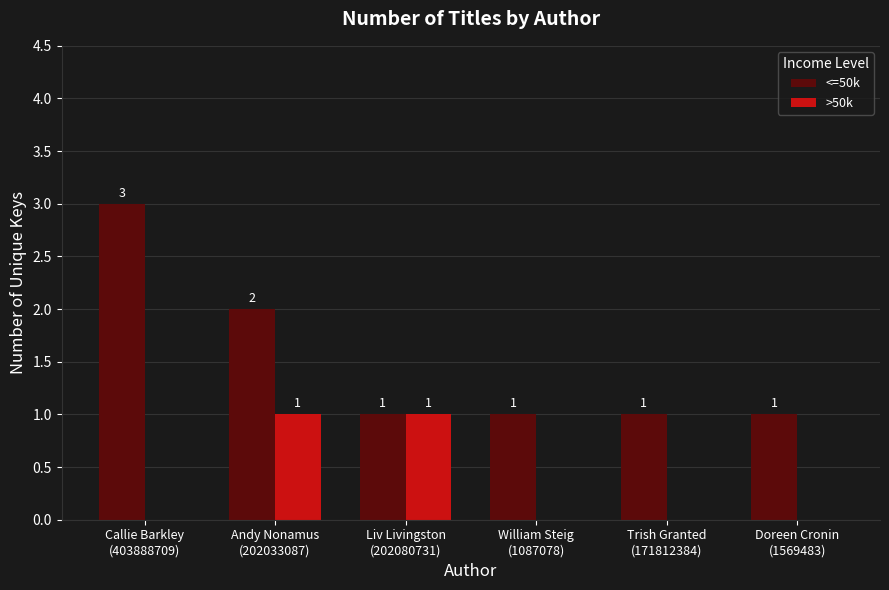

The value of >50k at Callie Barkley
(403888709) is 0. True or false?

True